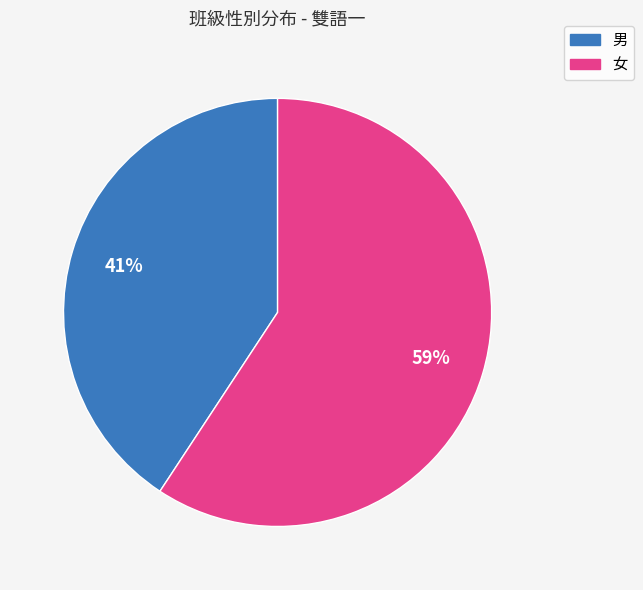

The 女 slice represents 59% of the pie. True or false?

True